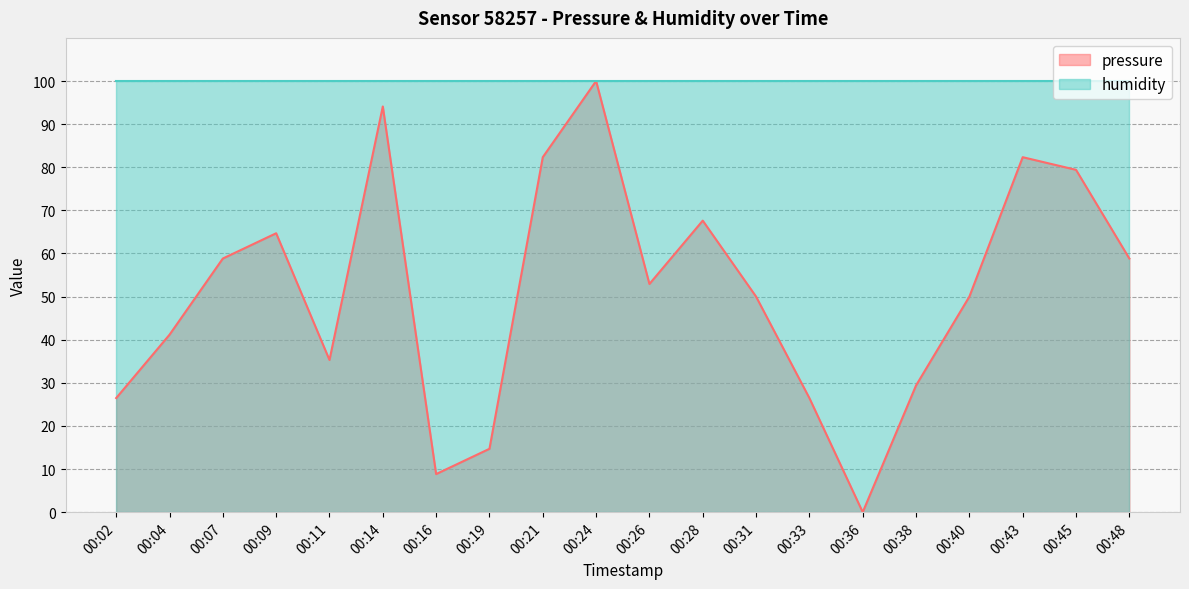

How many positive values are there?

19